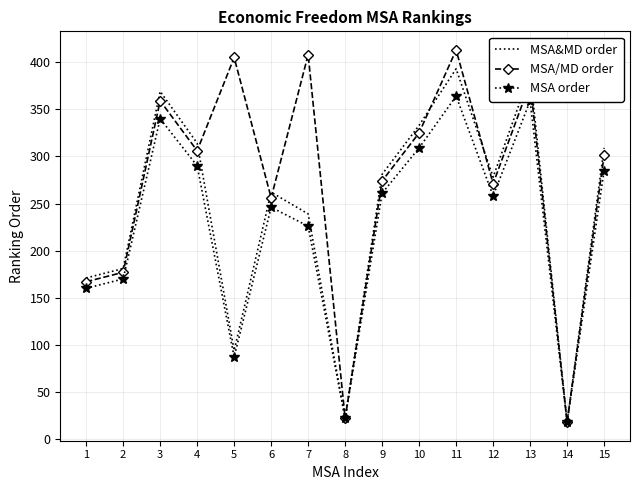

True or false: MSA/MD order has a value of 274 at 9.

True